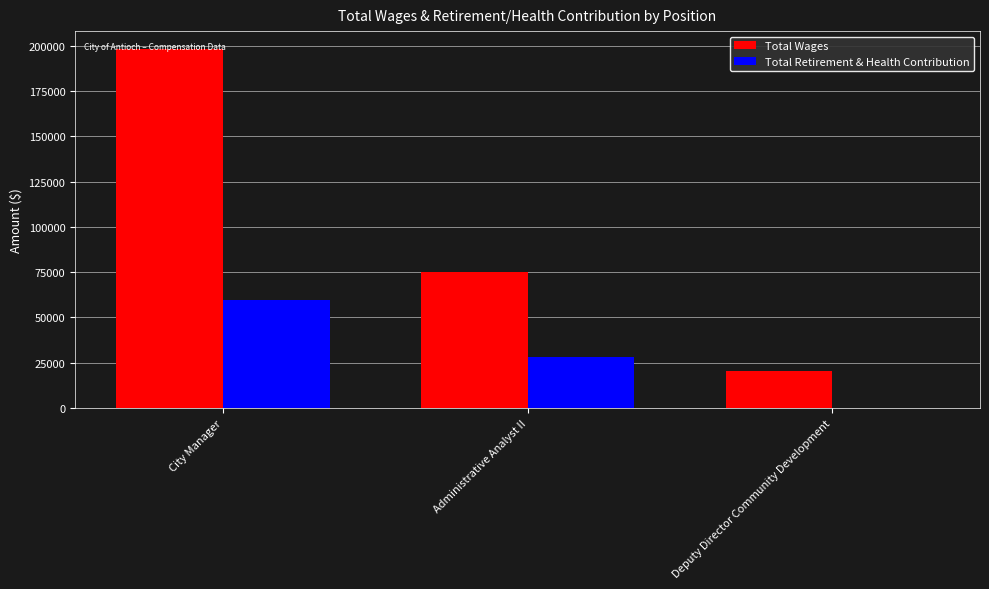

The Total Wages series shows 198131 at City Manager. True or false?

True